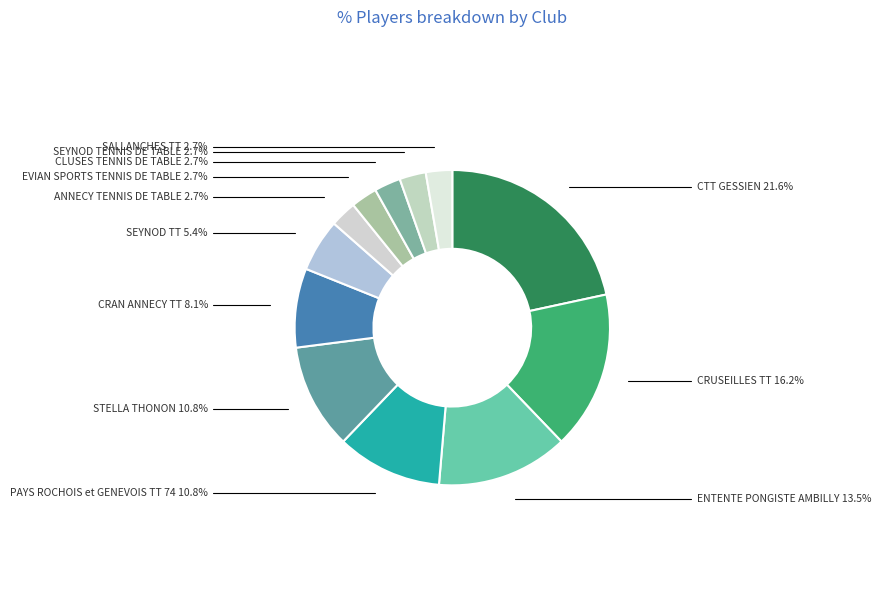

Is CRAN ANNECY TT the majority of the pie?

No